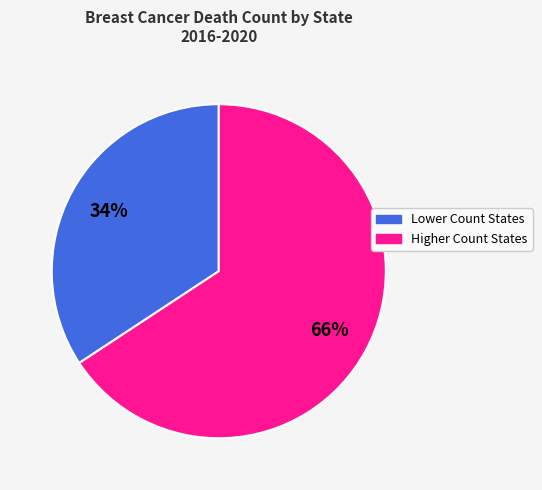

Does any single category account for the majority?

Yes